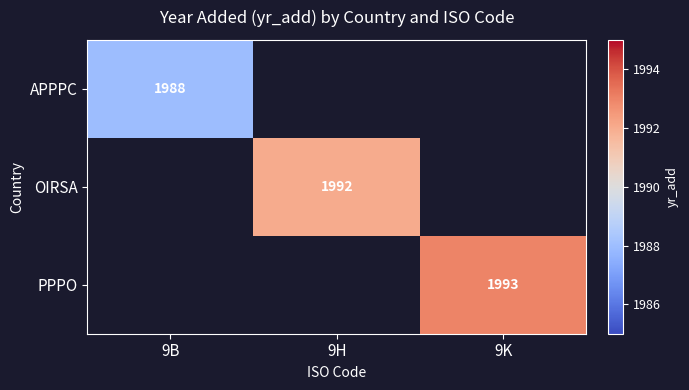

Is it true that PPPO equals 1993 at 9K?

True